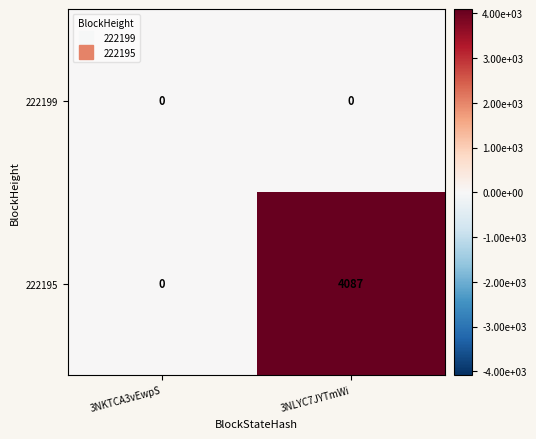

At which label does 222195 reach its minimum?

3NKTCA3vEwpS